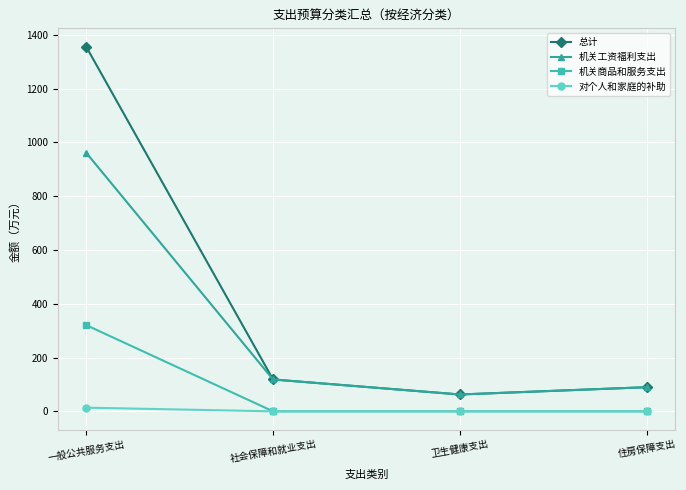

What is the label of the 3rd point from the left?

卫生健康支出